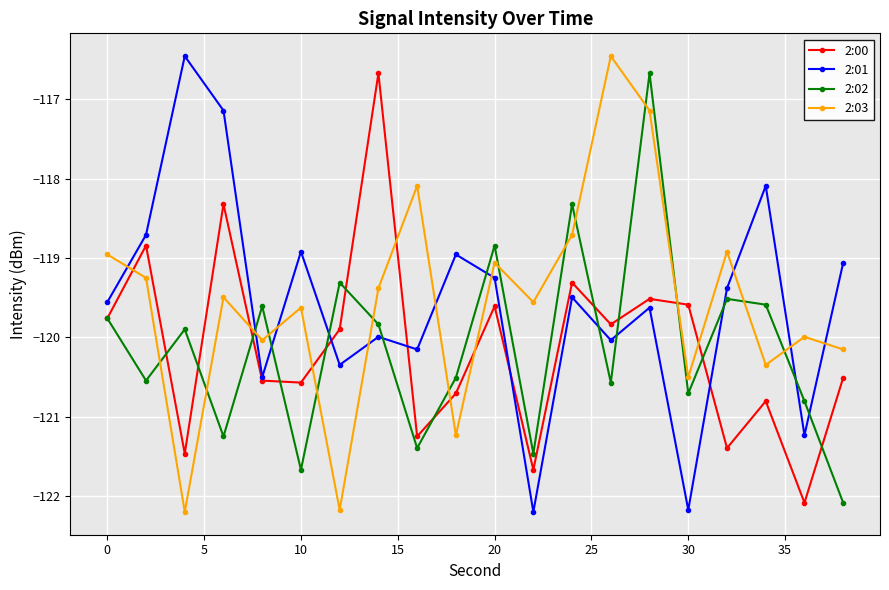

At how many categories does at least one series exceed -121?

20